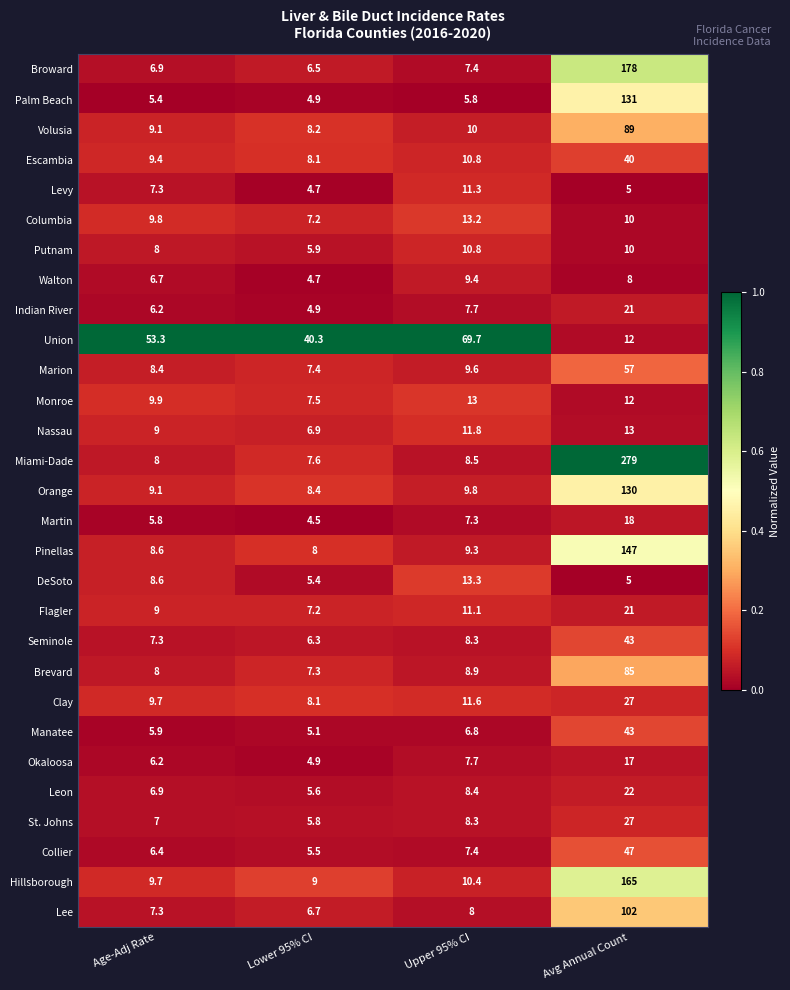

At which label does Hillsborough reach its minimum?

Lower 95% CI